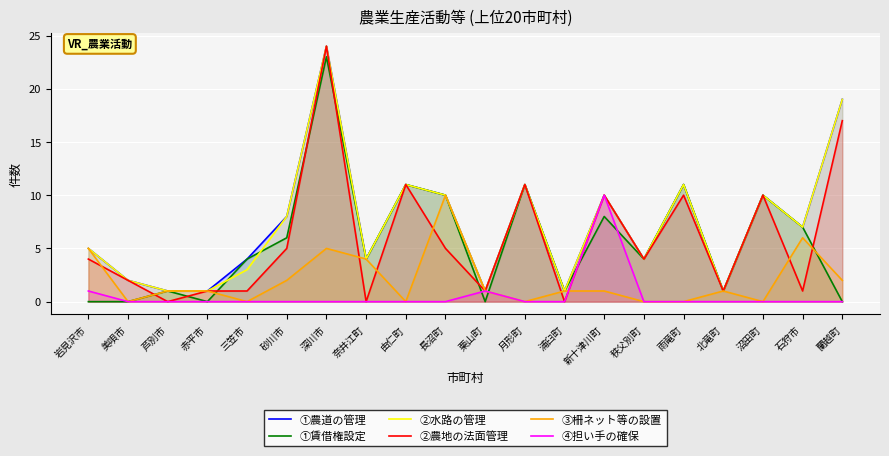

Between which two adjacent categories do ③柵ネット等の設置 and ②農地の法面管理 first intersect?

岩見沢市 and 美唄市